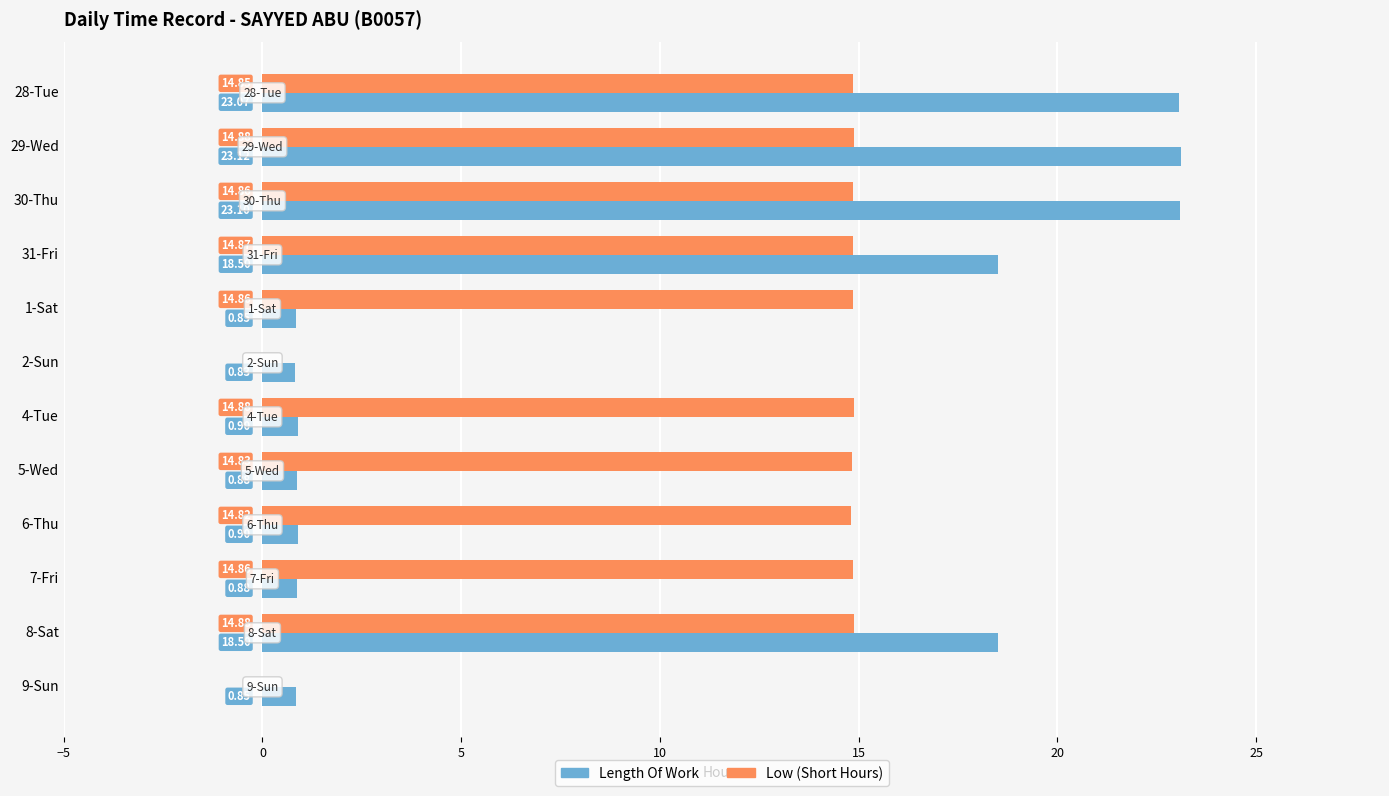

Which series has the largest total across all categories?

Low (Short Hours)